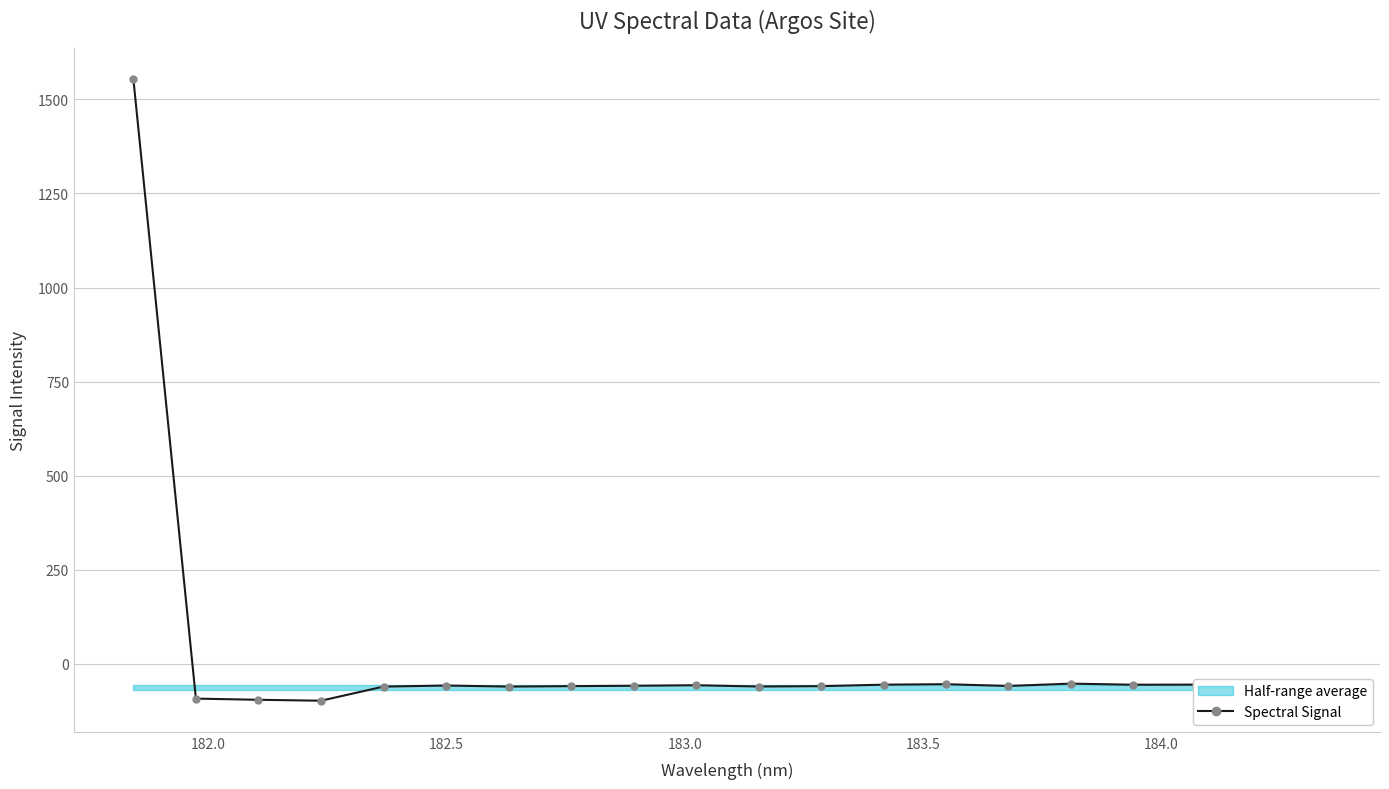

What is the smallest value displayed?

-97.8